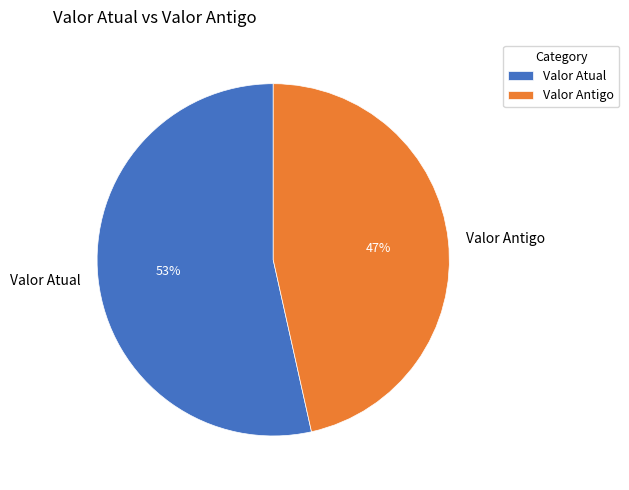

What percentage is the Valor Antigo slice, to the nearest percent?

47%